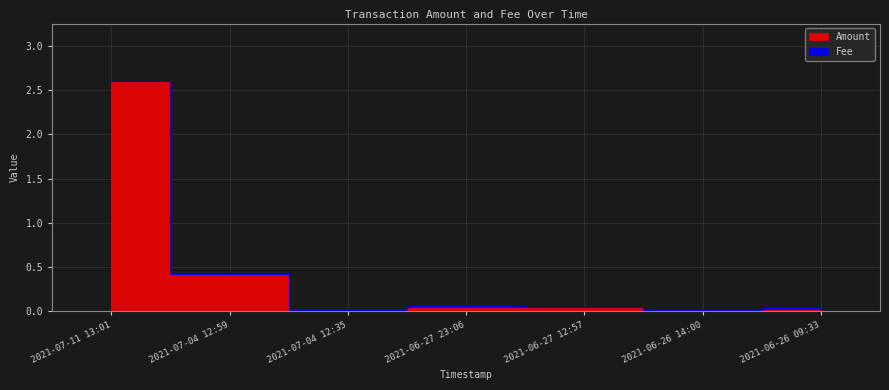

What is the sum of the values at 2021-07-04 12:35 and 2021-07-04 12:59?

0.4